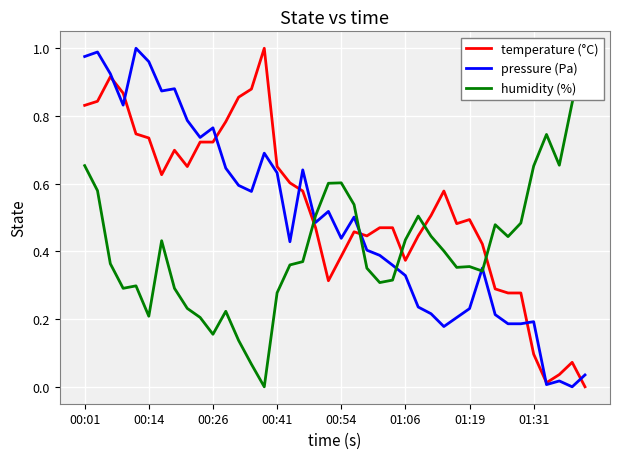

How many distinct data groups are displayed?

3